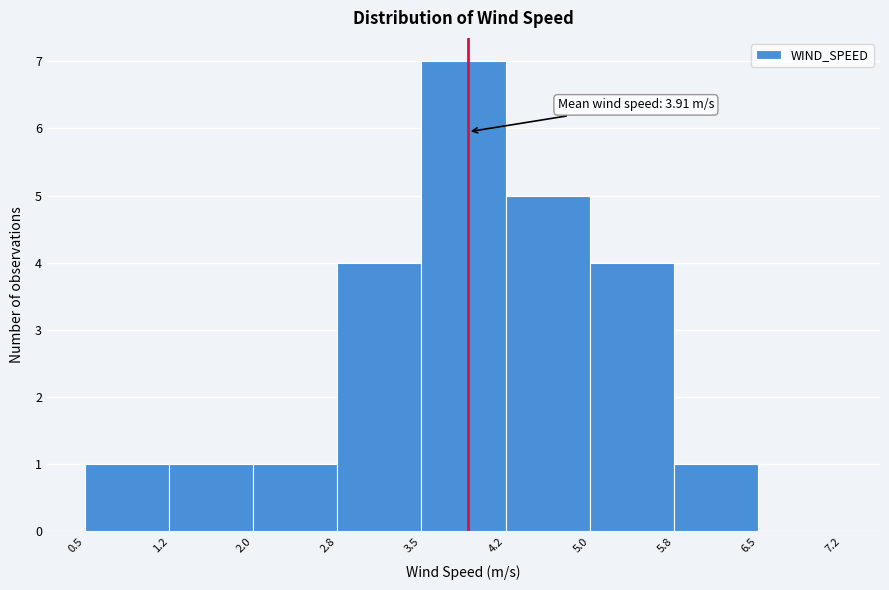

Over which range of the x-axis is the bar tallest?

3.5 to 4.2